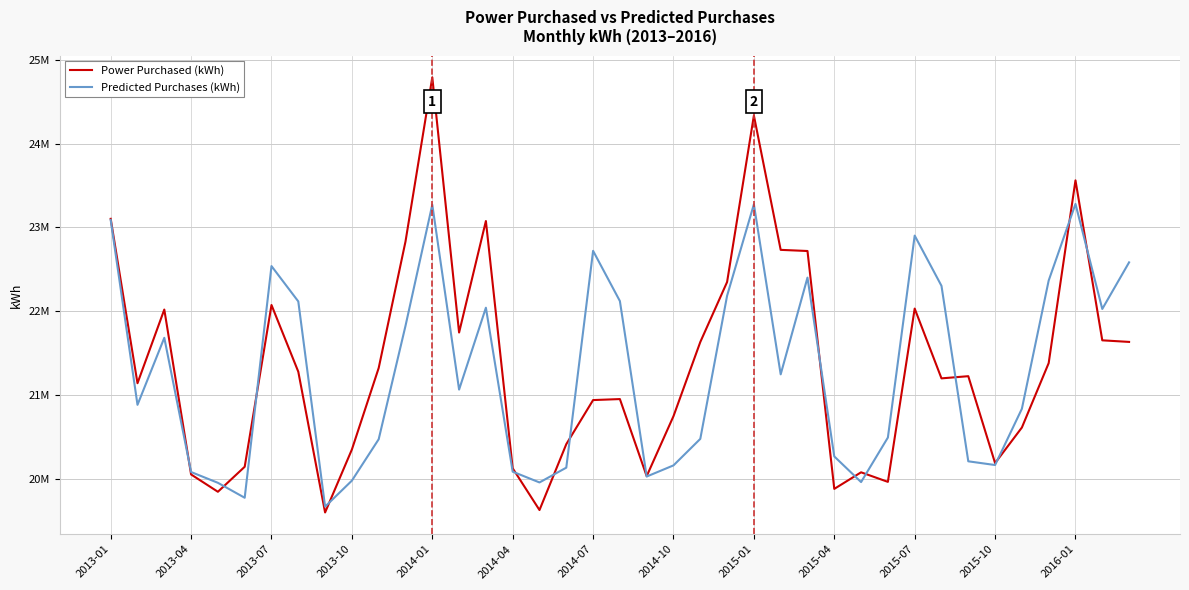

Reading right to left, transcribe all the data shown in this chart.

Power Purchased (kWh): 21636172.9	21655030.8	23561827.4	21383446.0	20615660.0	20191537.3	21227652.6	21201546.8	22033398.2	19967931.1	20081857.6	19884327.6	22719771.0	22733400.2	24334160.4	22349924.6	21634719.9	20750967.6	20036155.8	20954819.0	20942891.7	20417295.4	19632003.7	20129764.7	23077253.9	21747839.7	24790039.4	22832457.5	21325343.8	20353929.4	19603273.8	21280806.9	22076027.2	20147779.5	19849846.9	20056096.5	22021932.3	21143805.8	23103232.7
Predicted Purchases (kWh): 22584390.7	22028902.4	23280629.4	22367773.5	20839239.0	20168665.1	20212988.7	22304469.3	22903346.8	20496313.9	19965343.5	20271144.0	22402777.3	21249418.9	23276318.0	22186160.1	20480323.6	20164353.7	20031375.3	22122855.9	22721733.3	20137398.5	19961032.0	20089530.6	22043861.9	21067805.5	23272006.5	21827244.7	20476012.1	19982740.3	19672459.9	22118544.5	22540119.9	19778483.1	19956720.6	20085219.1	21684946.4	20886192.0	23090393.1